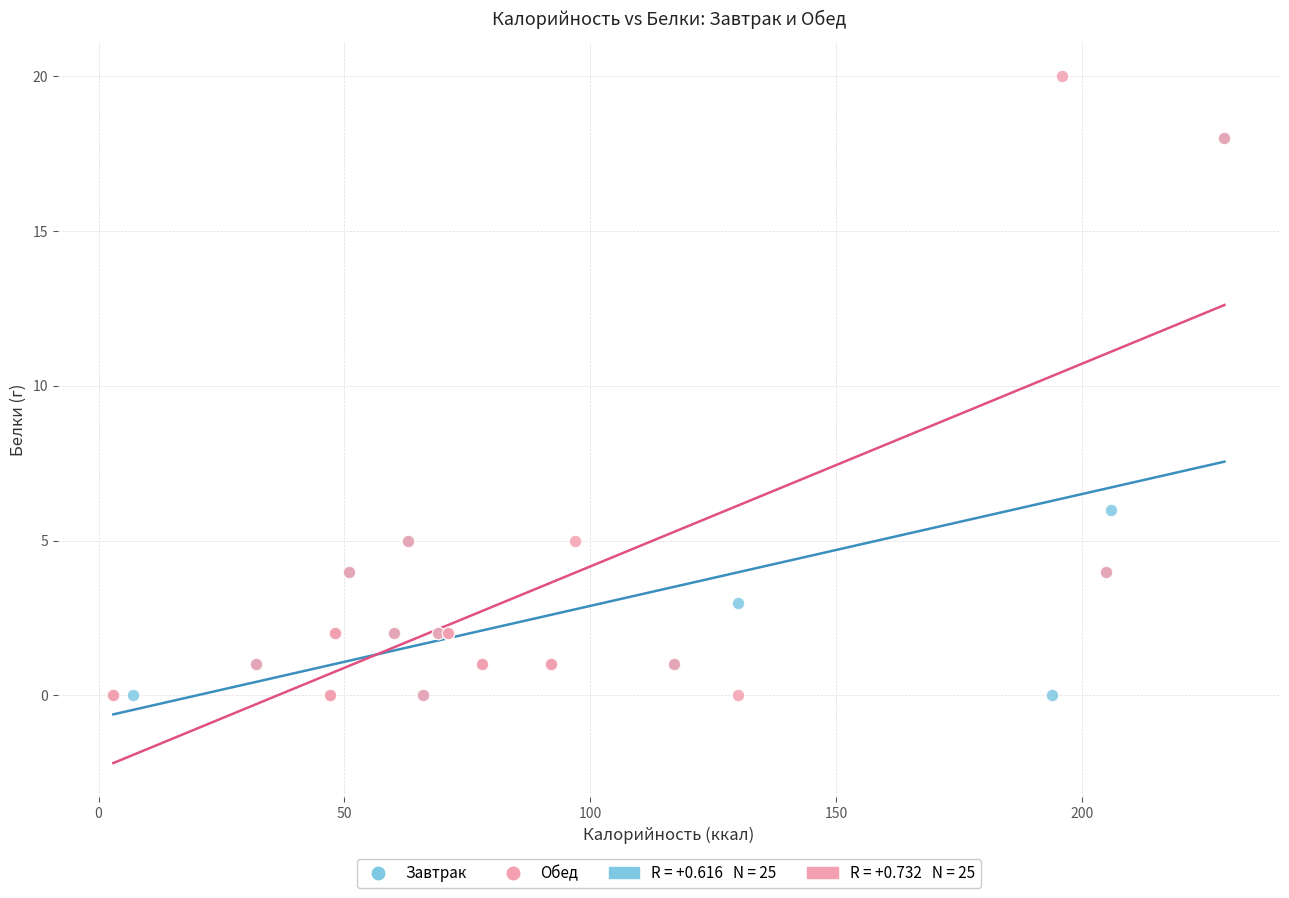

Which series reaches the maximum Y coordinate?

Обед